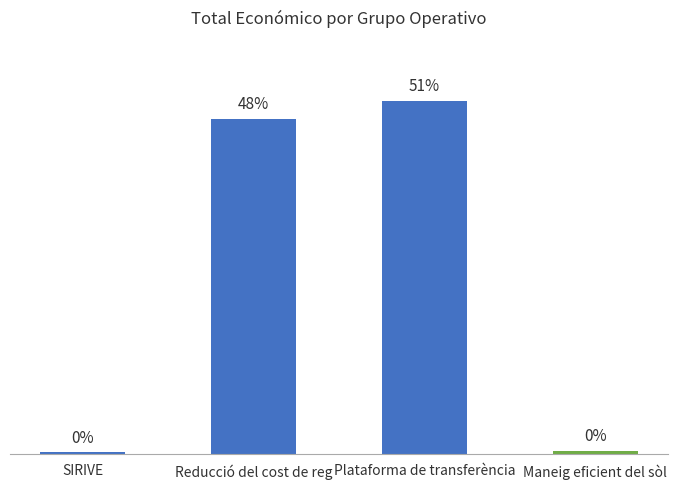

What value does the data have at SIRIVE, to the nearest 50?

24000